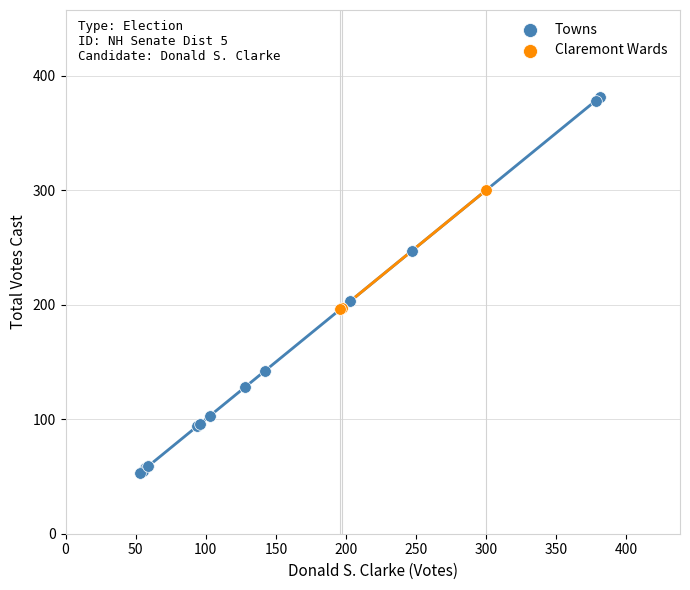

Which series reaches the minimum Y coordinate?

Towns